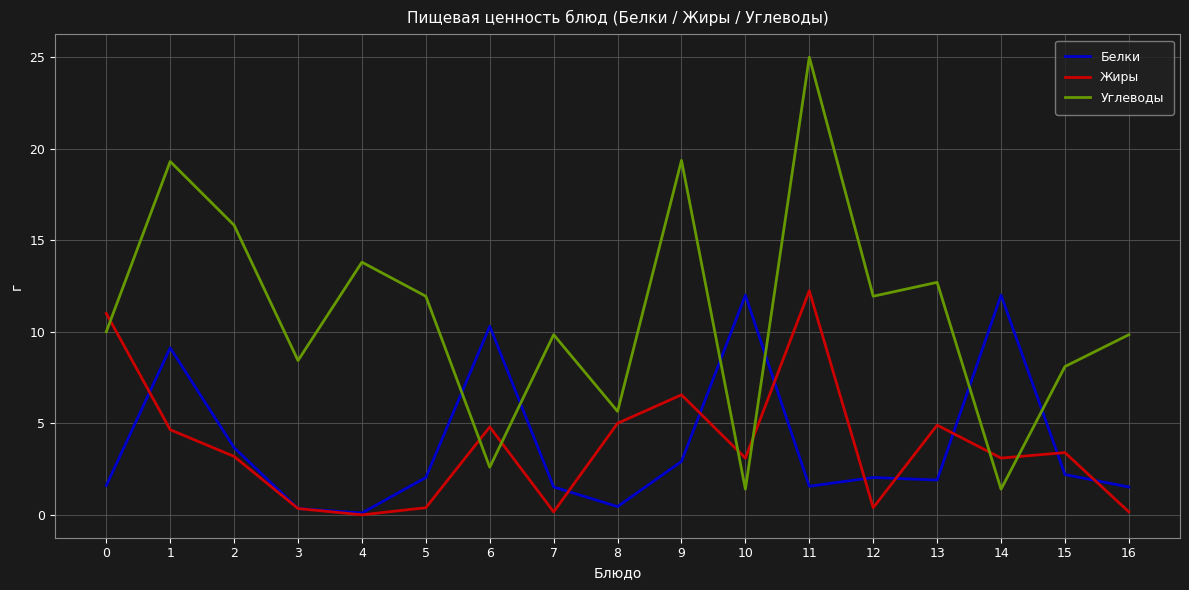

How many times do Углеводы and Жиры cross each other?

7